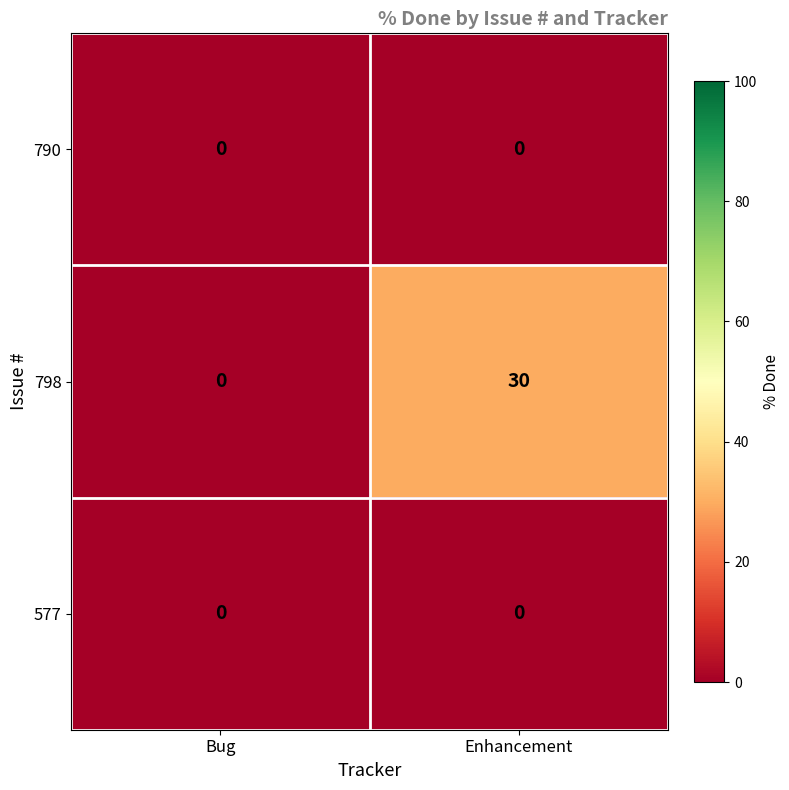

Which label corresponds to the largest value in the chart?

Enhancement